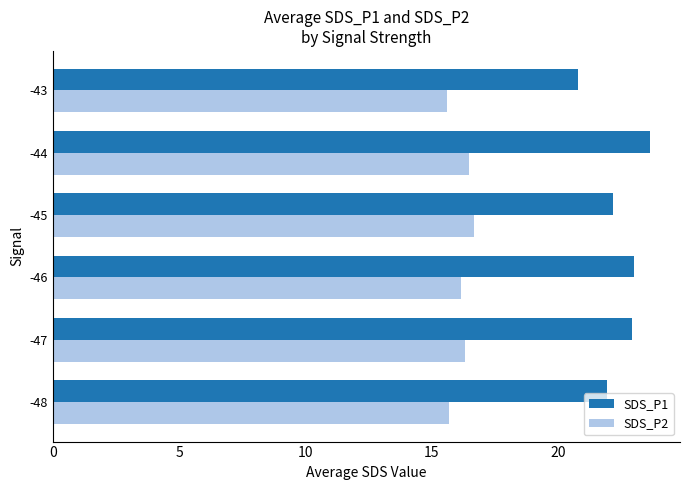

What is the difference between the SDS_P2 values at -47 and -43?

0.7